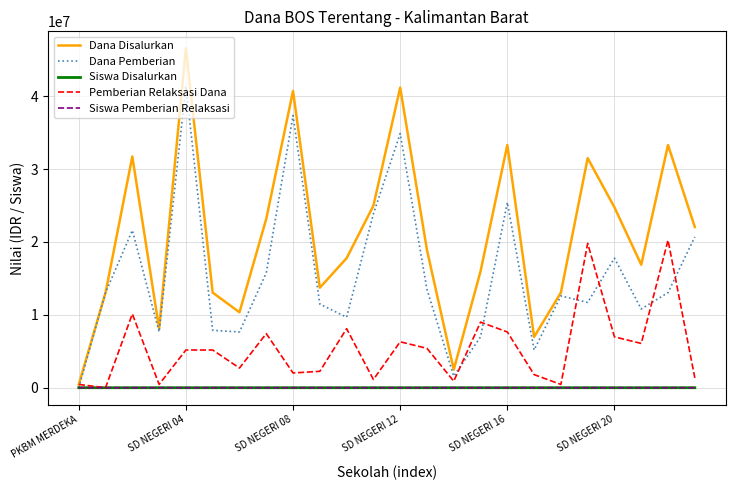

Count the number of categories in the chart.

24